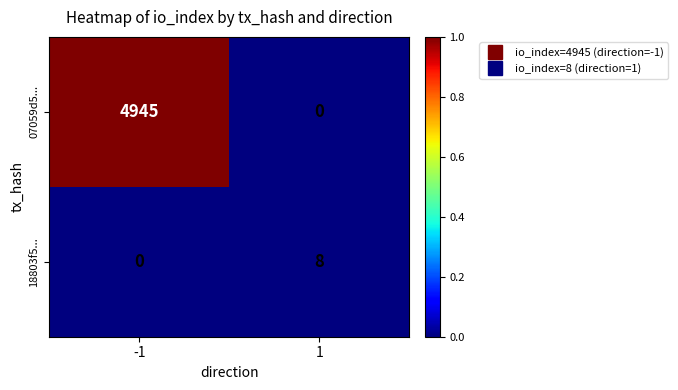

What is the approximate value of 07059d5... at -1?

4945